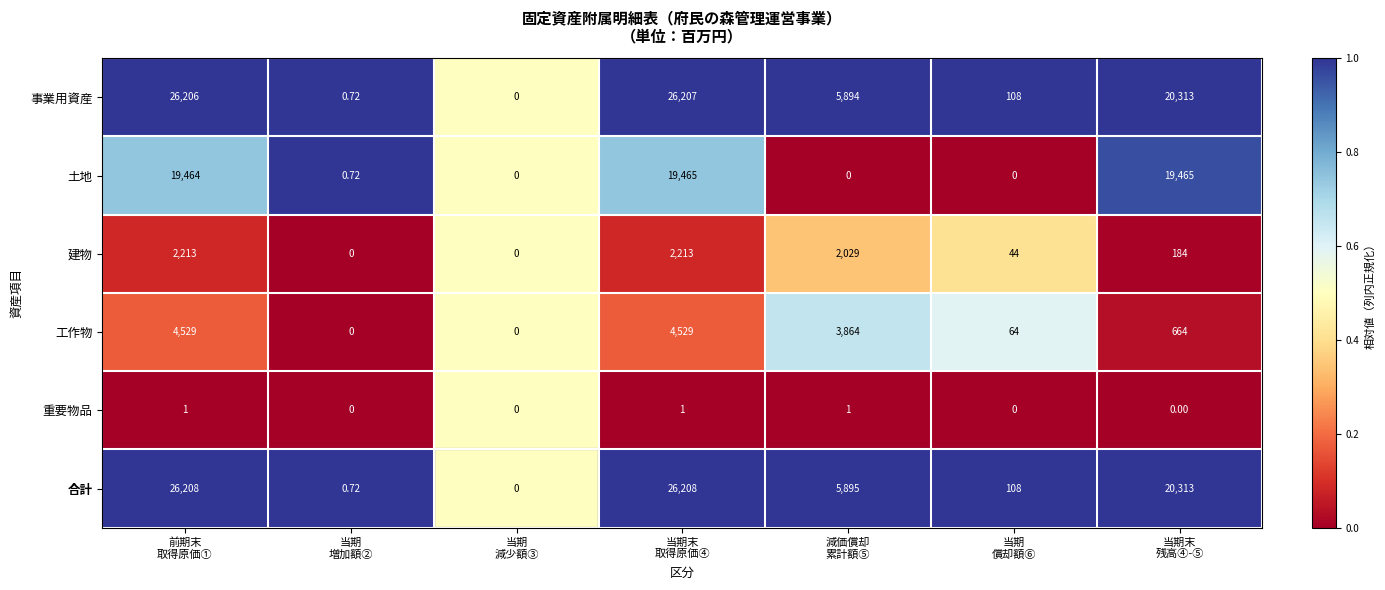

Which series has the largest total across all categories?

合計